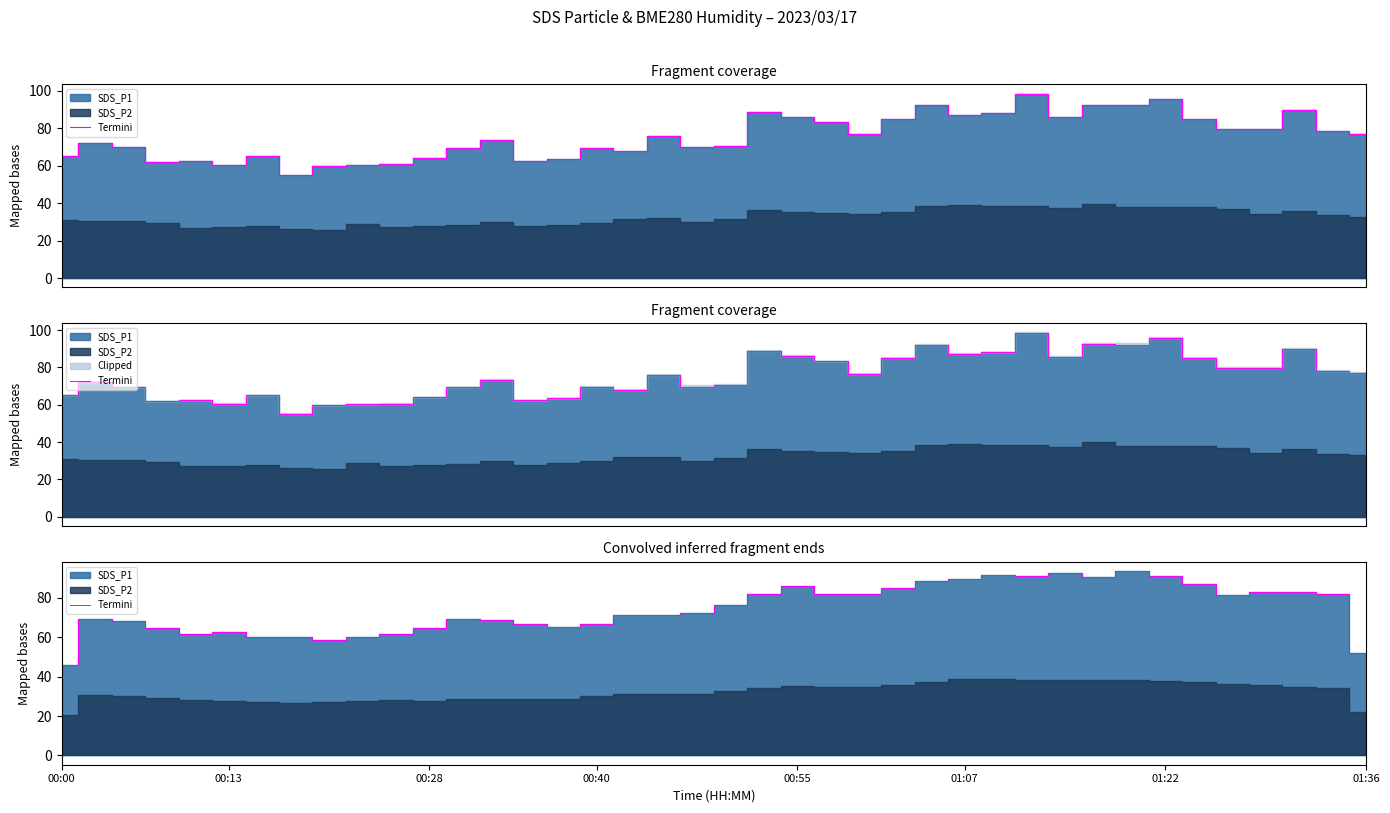

What is the average value?

74.3